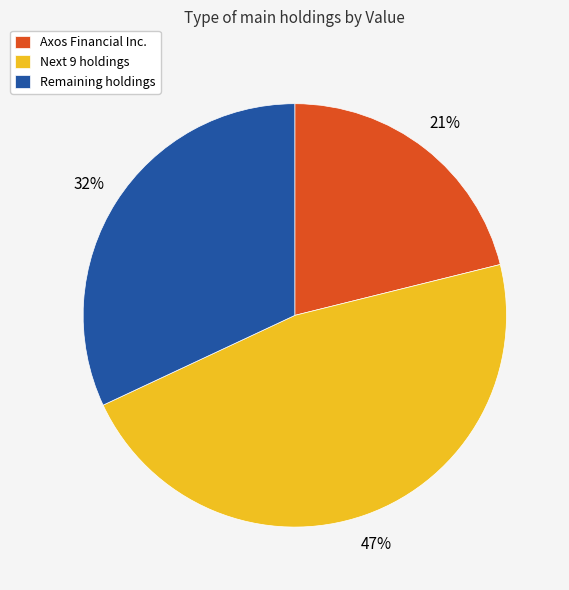

Between Remaining holdings and Next 9 holdings, which is larger?

Next 9 holdings